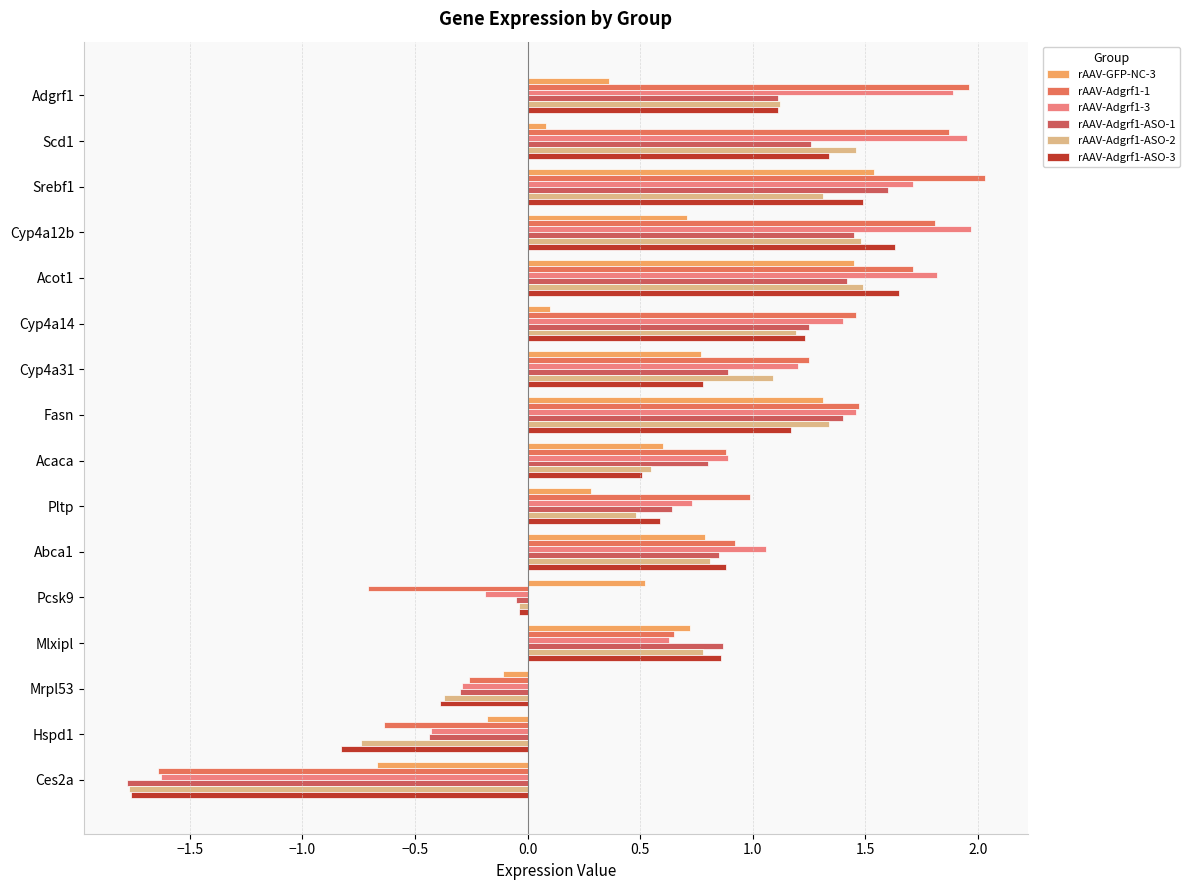

How many values in the rAAV-Adgrf1-ASO-1 series are below 0?

4